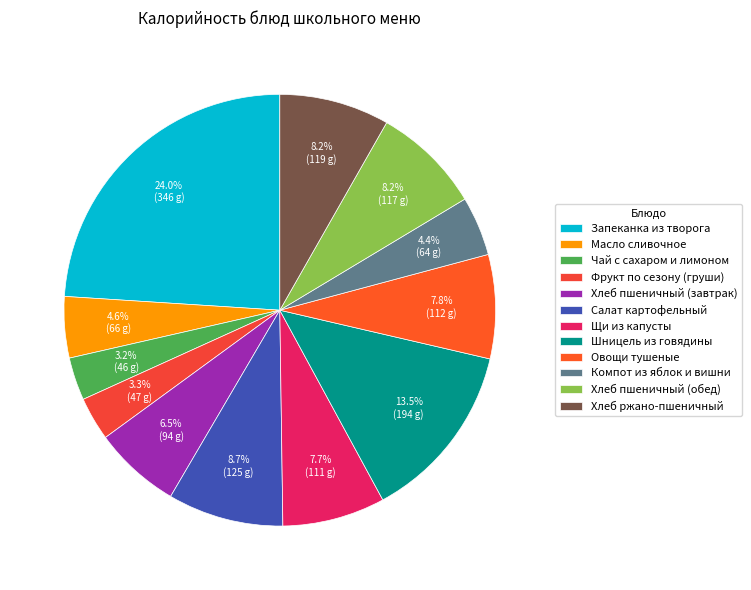

To the nearest percent, what portion does Салат картофельный represent?

9%